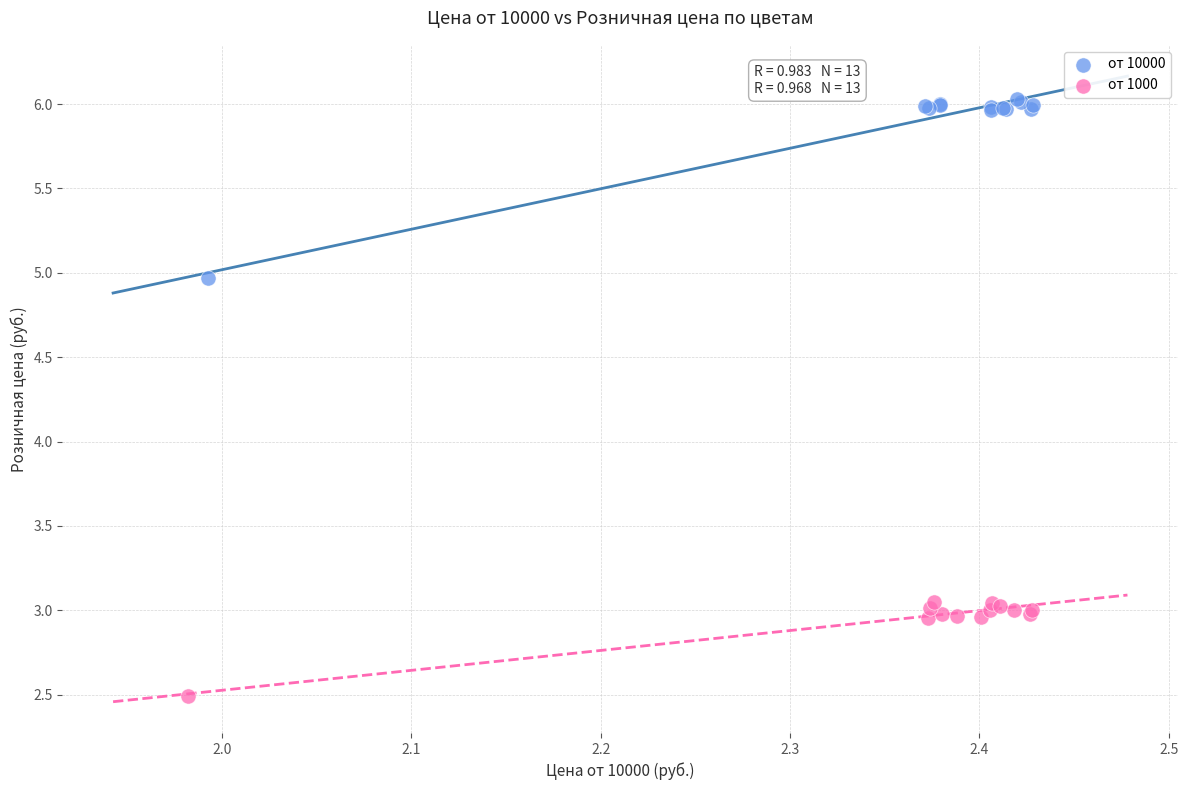

Which series reaches the maximum Y coordinate?

от 10000